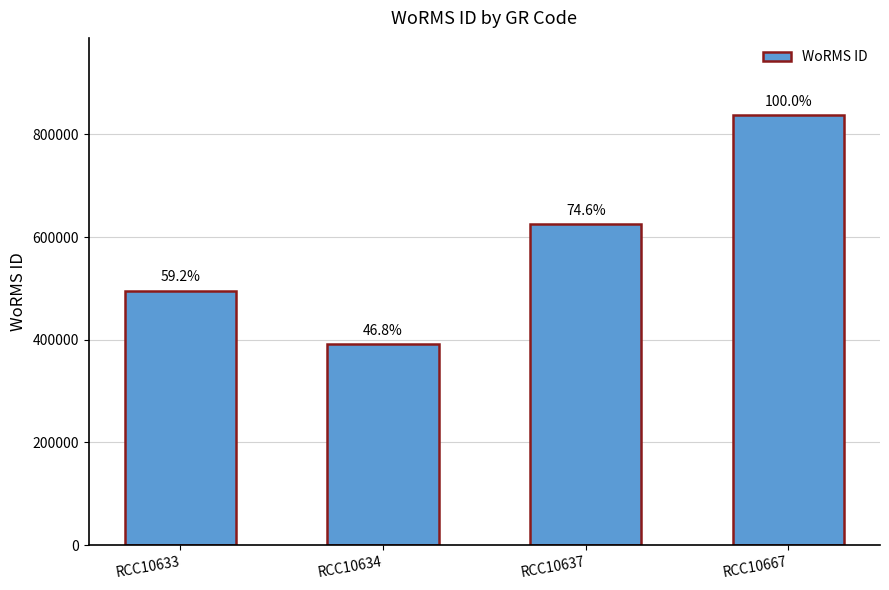

What is the smallest value displayed?

391509